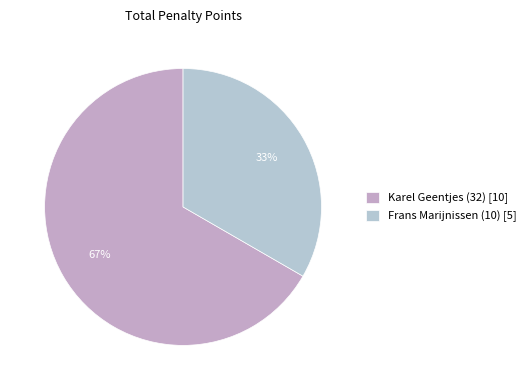

How many segments does this pie chart have?

2